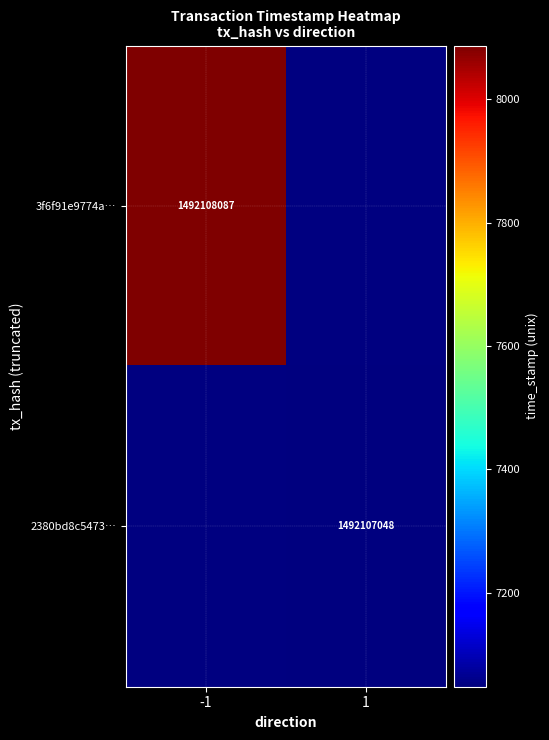

What is the approximate value of 2380bd8c5473d9f92ee6d2824296cd1e9bd326e at 1, to the nearest 10?

1492107050